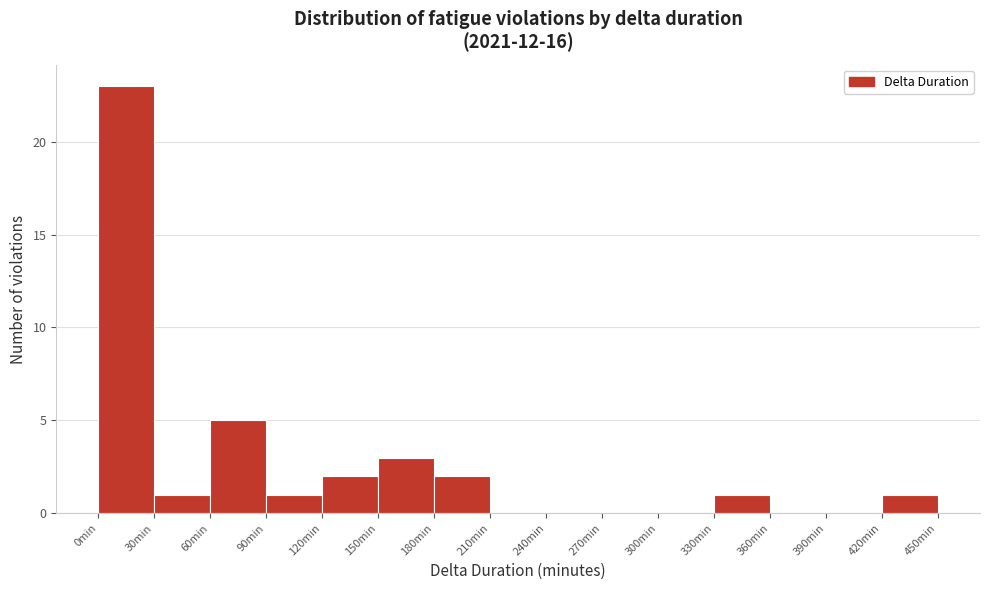

How tall is the bar that spans 90 to 120 on the x-axis? The values are not printed on the chart, so give them approximately, as read against the axis.

1